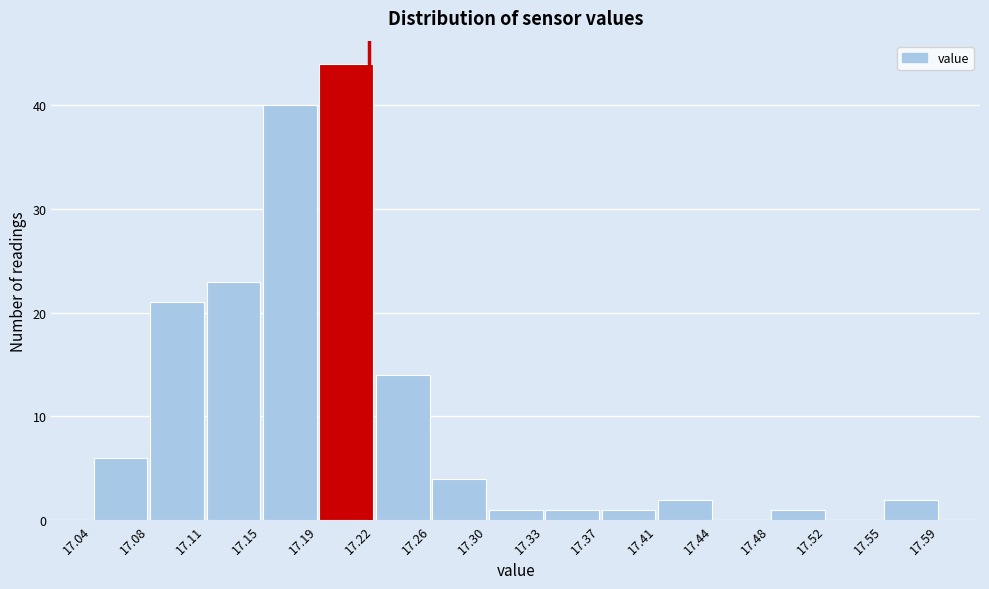

How tall is the bar that spans 17.26 to 17.30 on the x-axis? The values are not printed on the chart, so give them approximately, as read against the axis.

4